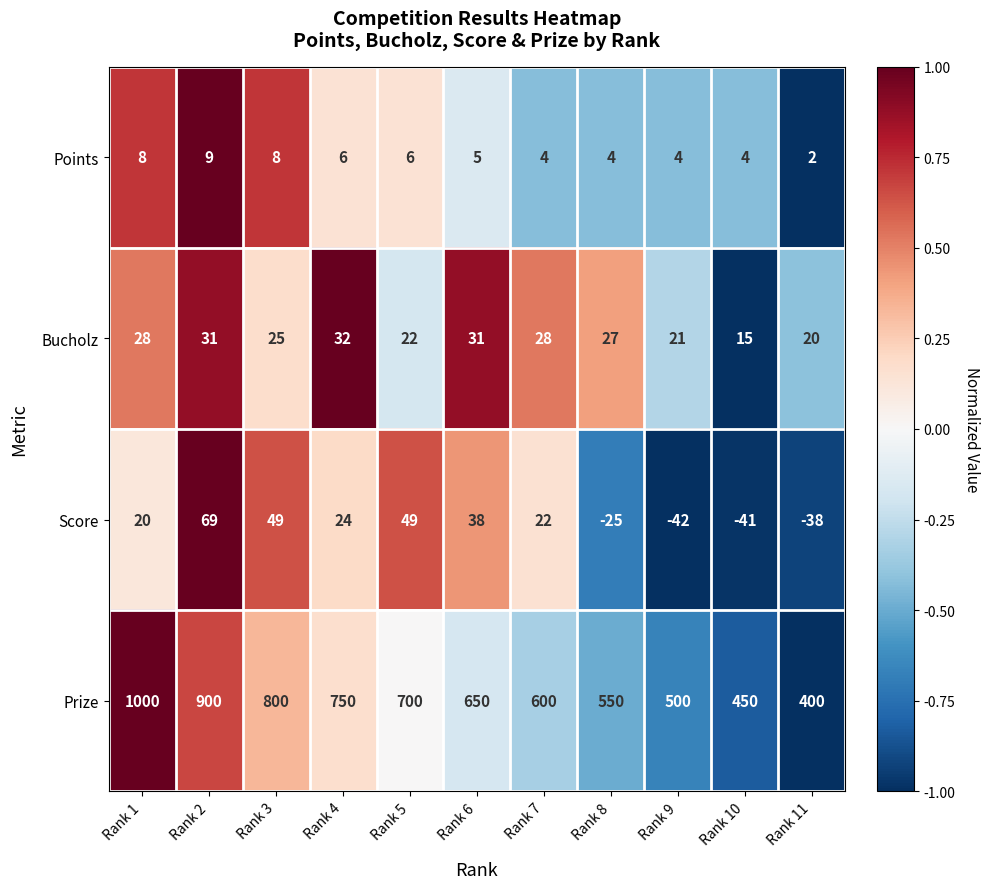

What is the sum of the Bucholz values at Rank 5 and Rank 11?

42